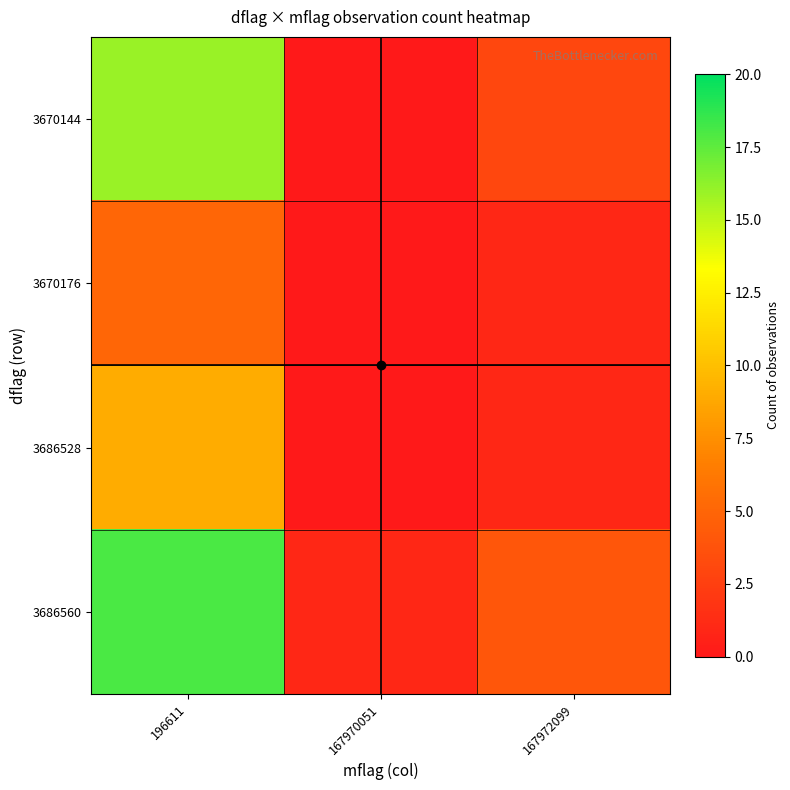

Reading left to right, what are all the values shown in this chart?

3670144: 196611=16	167970051=0	167972099=3
3670176: 196611=5	167970051=0	167972099=1
3686528: 196611=9	167970051=0	167972099=1
3686560: 196611=18	167970051=1	167972099=4